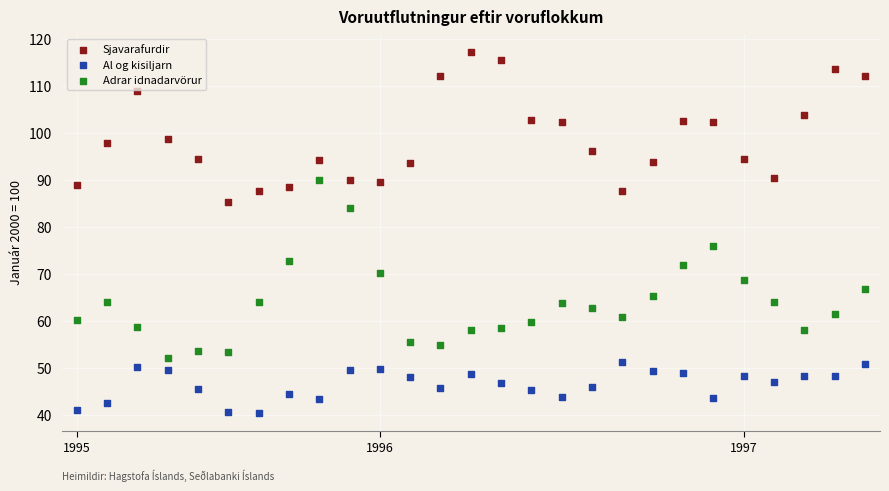

Which series has the widest spread of Y values?

Adrar idnadarvörur